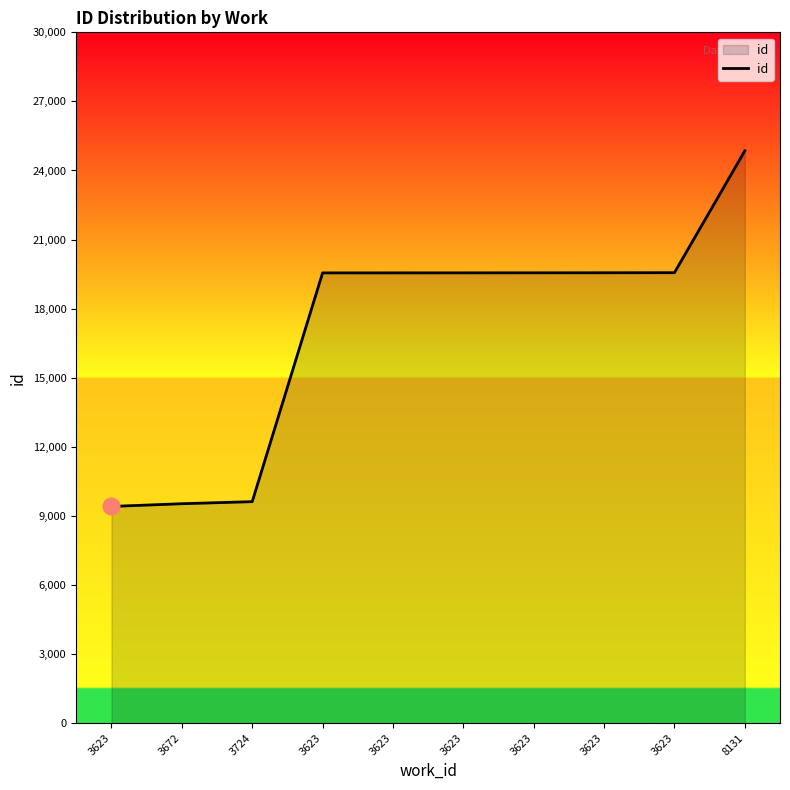

Where is the data nearest to the value 17132?

3623